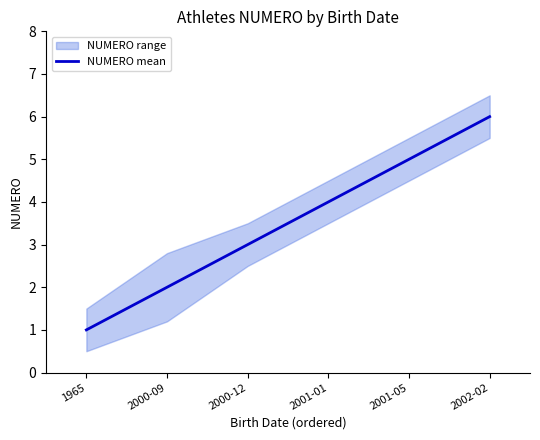

Count the number of values greater than 4.

2